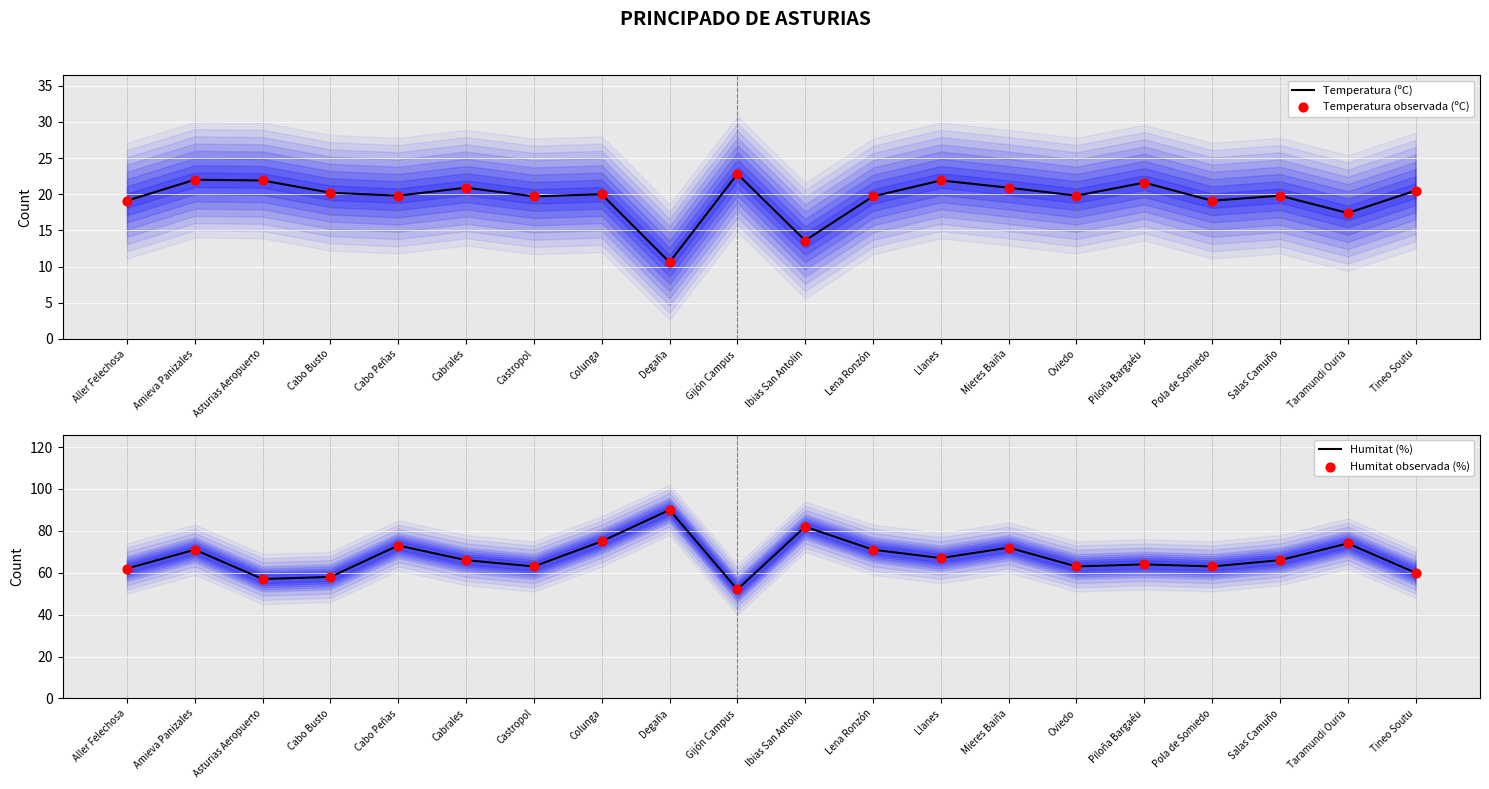

Which series contains the highest Y value?

Humitat (%)